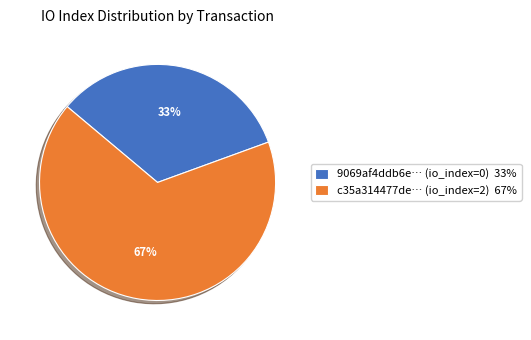

To the nearest percent, what is the average slice percentage?

50%